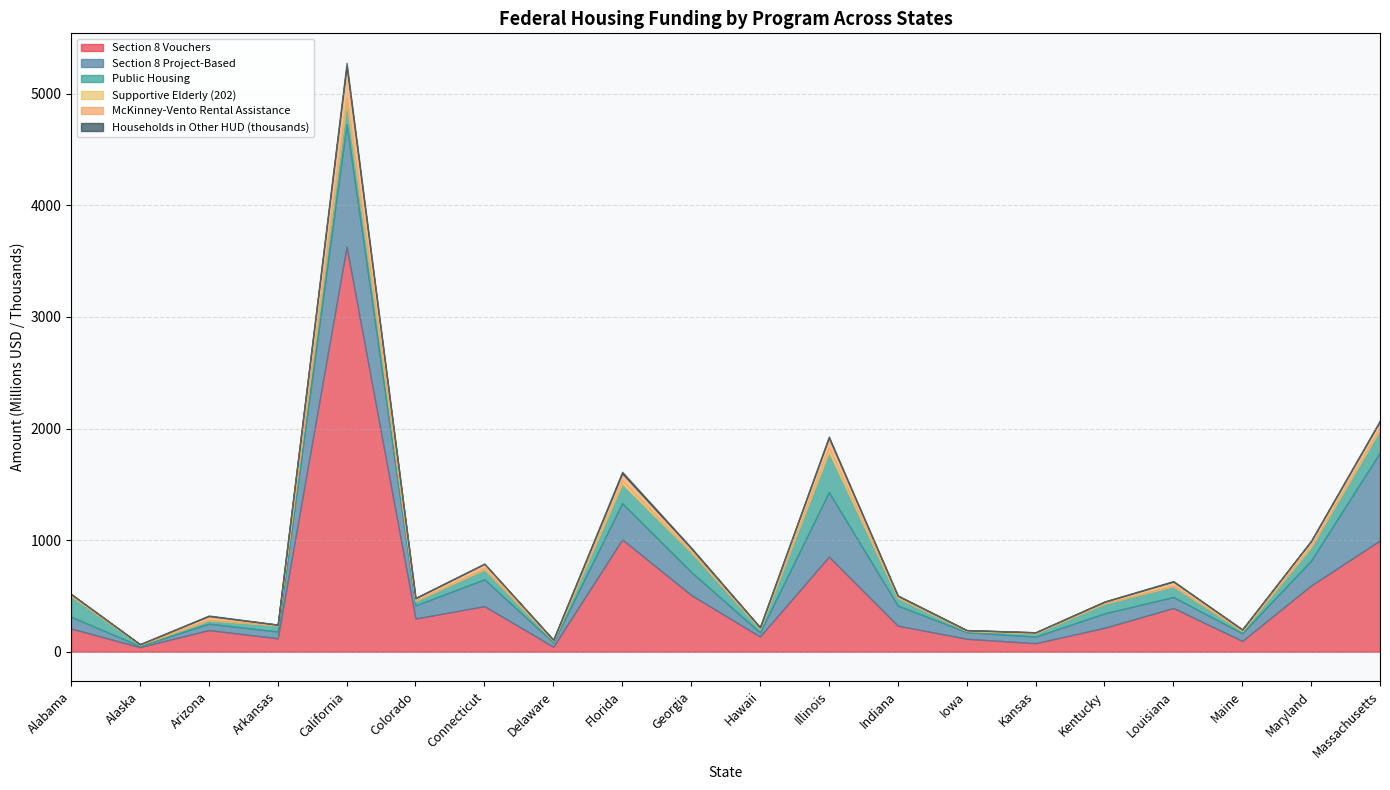

Is the value of Public Housing at Maine greater than the value of Section 8 Project-Based at Massachusetts?

No